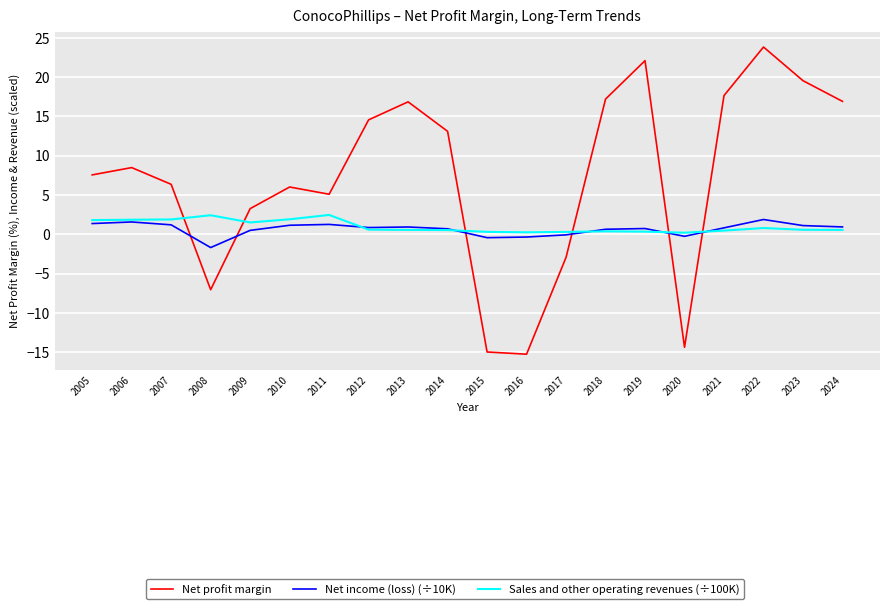

What is the difference between the highest and lowest values at 2011?

3.8